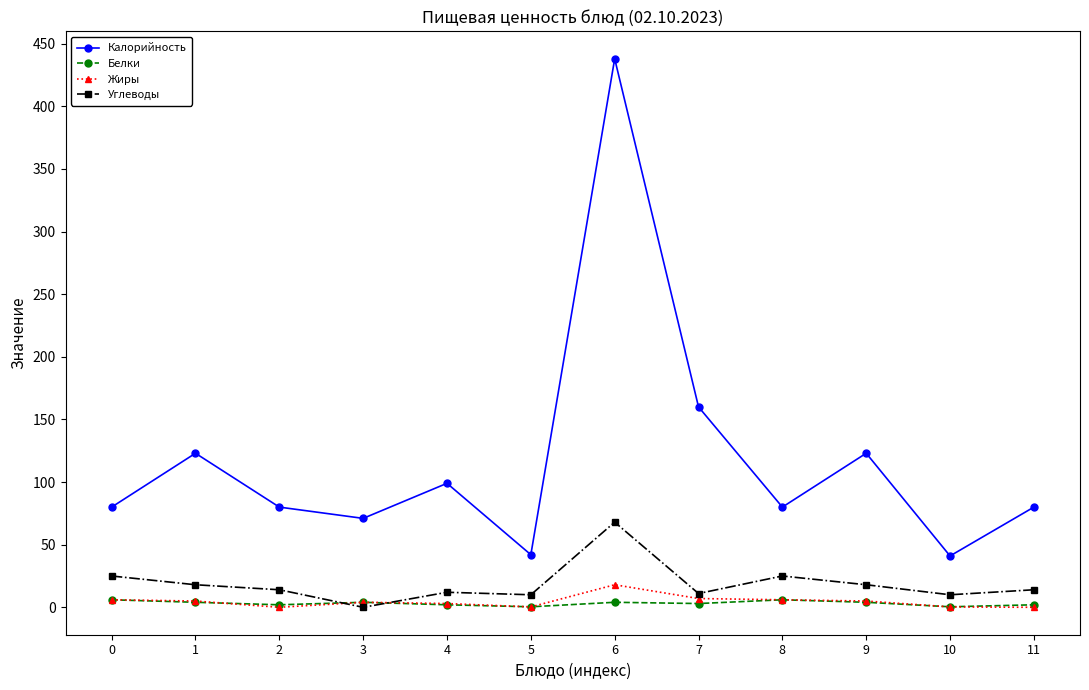

How many lines are shown in the chart?

4